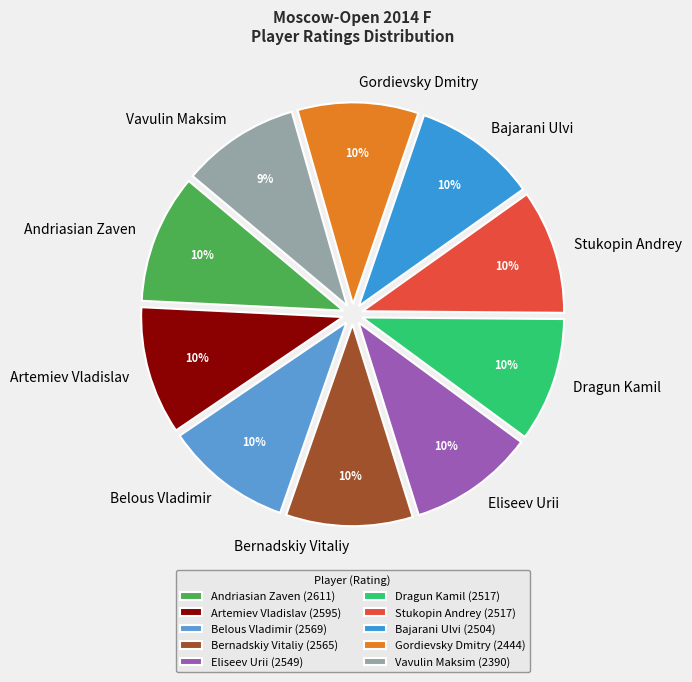

To the nearest percent, what percentage of the pie is Eliseev Urii?

10%